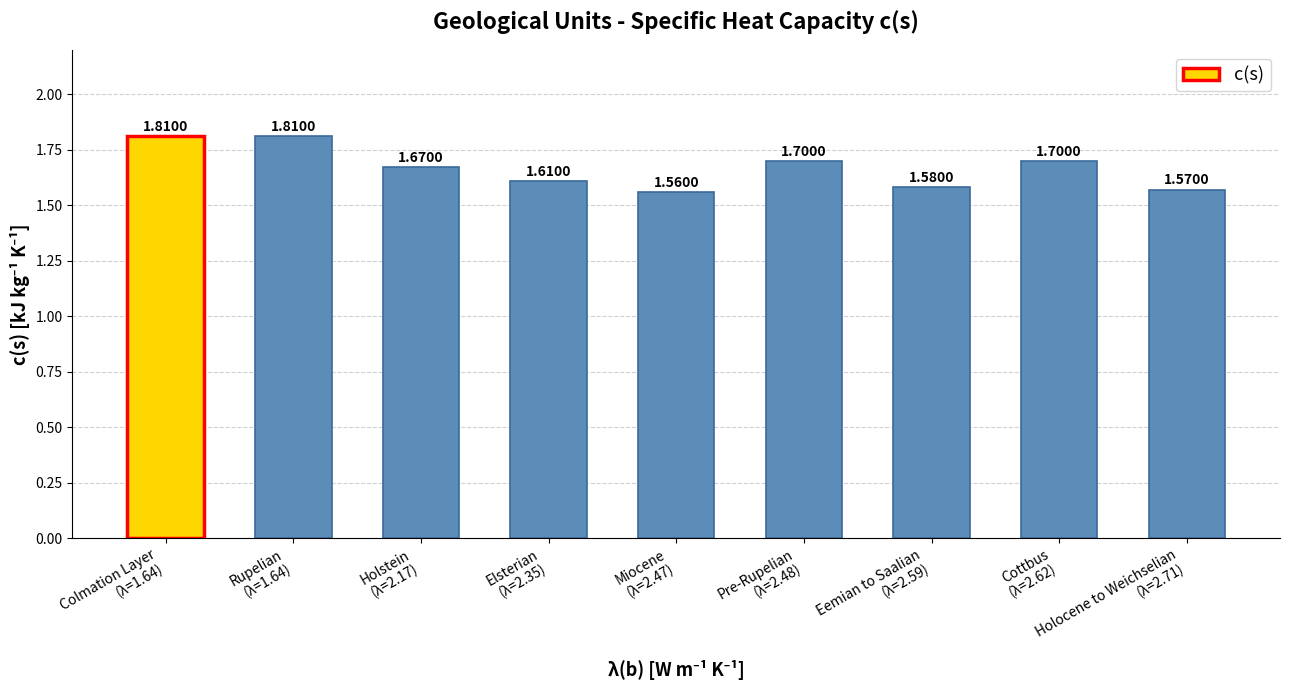

What is the sum of the values at Elsterian
(λ=2.35) and Holocene to Weichselian
(λ=2.71)?

3.2